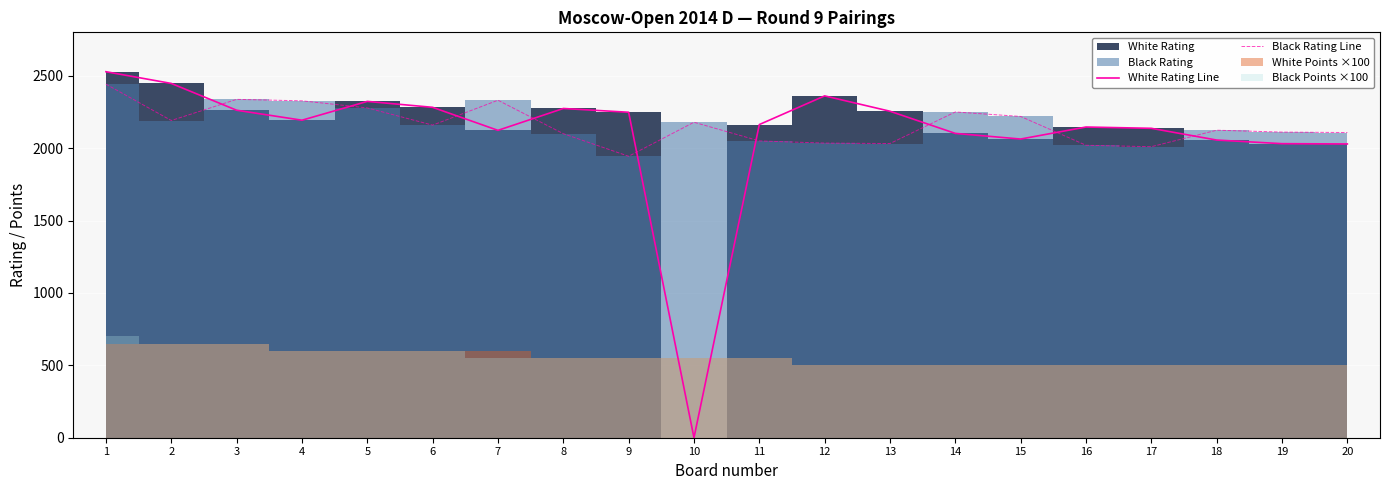

What value does the Black Rating Line series have at 3, to the nearest 10?

2340